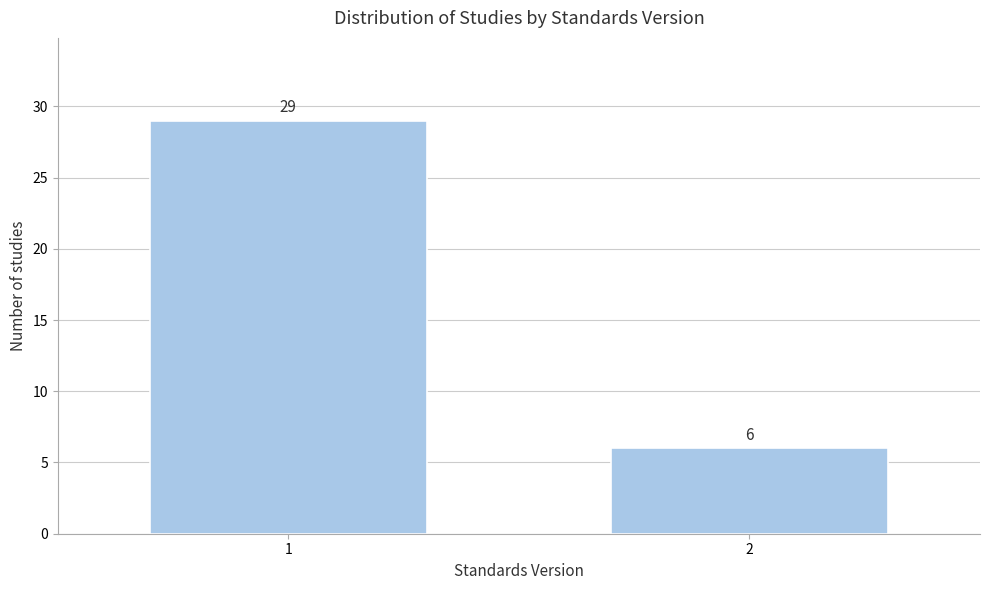

Reading left to right, what are all the values shown in this chart?

29	6